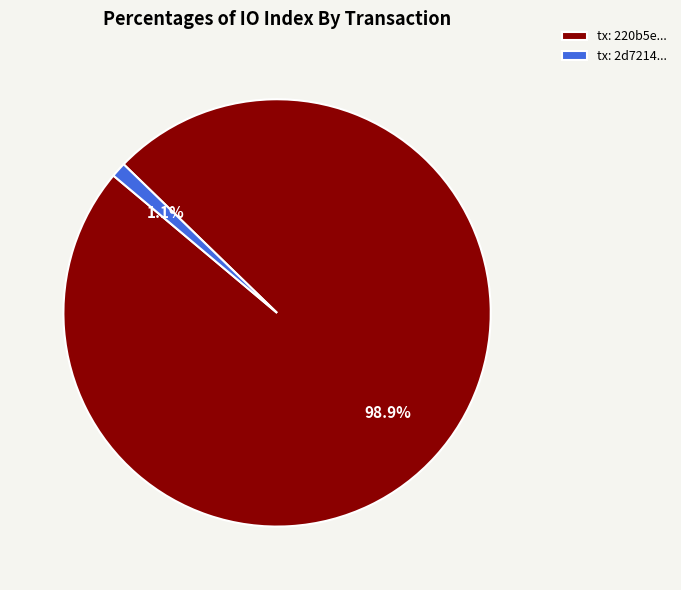

Rank the categories by value from highest to lowest.

tx: 220b5e..., tx: 2d7214...